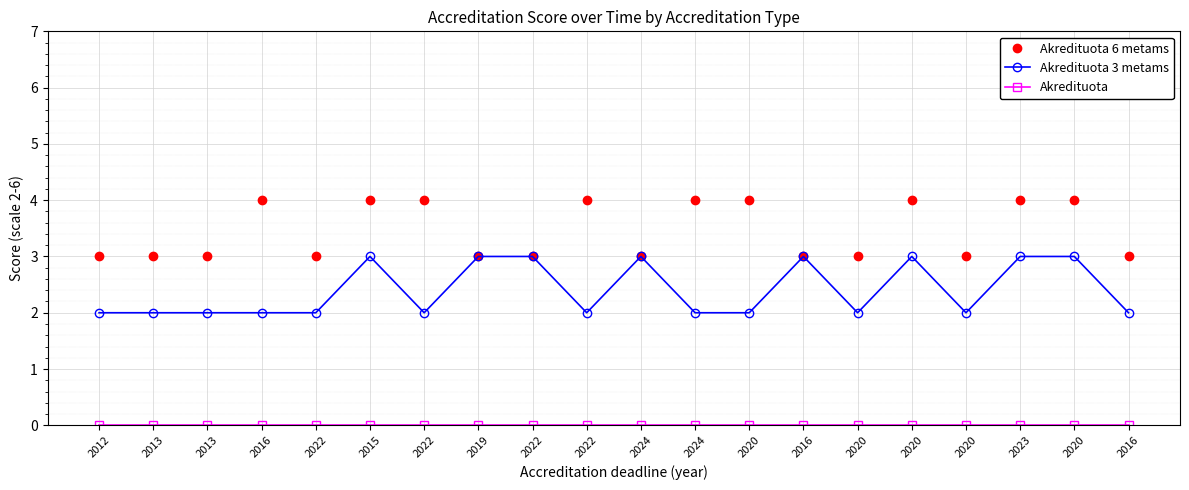

Which has a higher value, 2022 or 2022?

2022